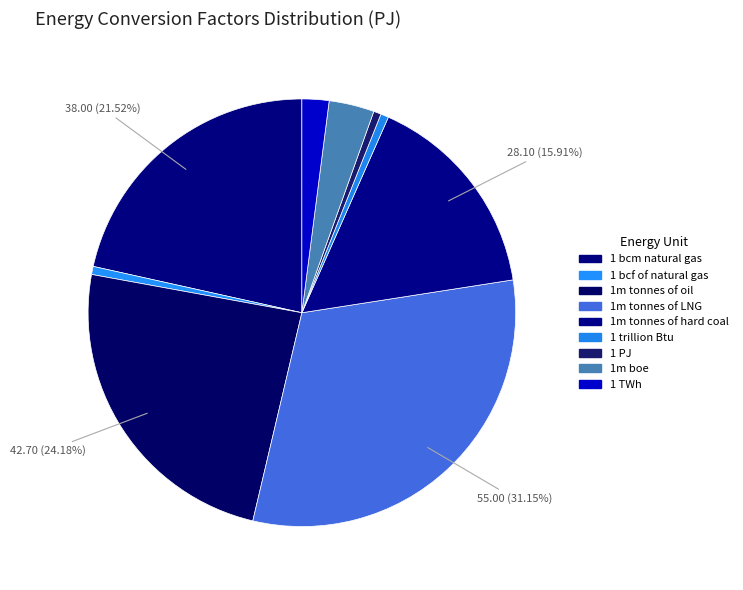

Count the number of slices in the pie.

9